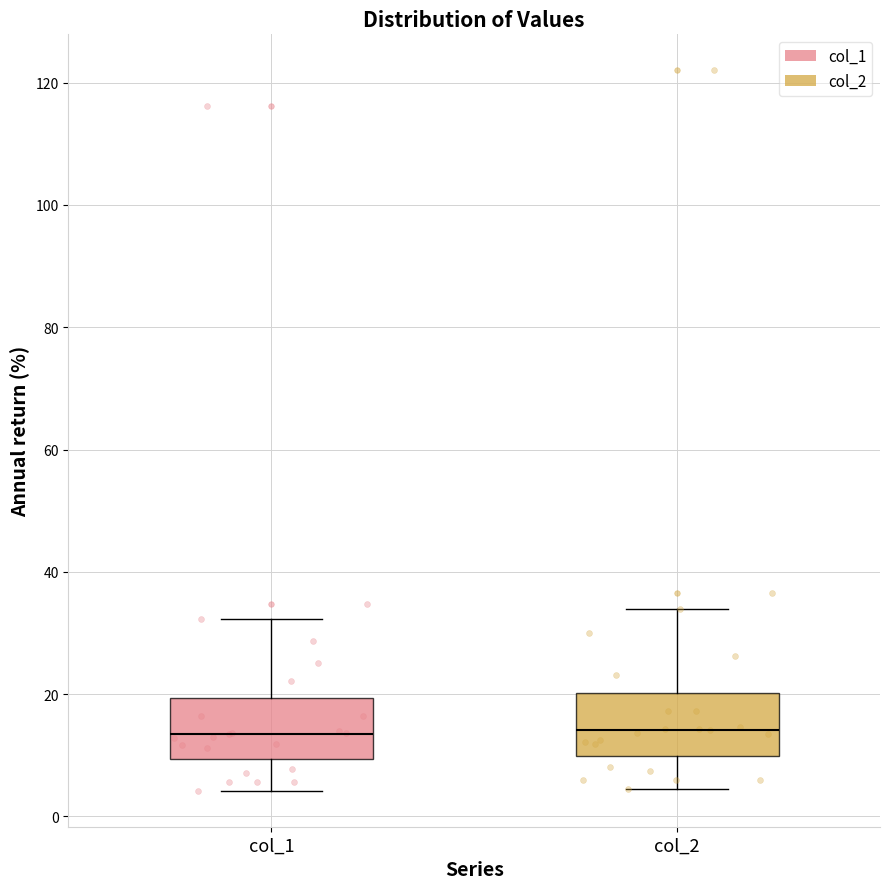

Where does the median line of the box for col_2 sit on the y-axis? The values are not printed on the chart, so give them approximately, as read against the axis.

14